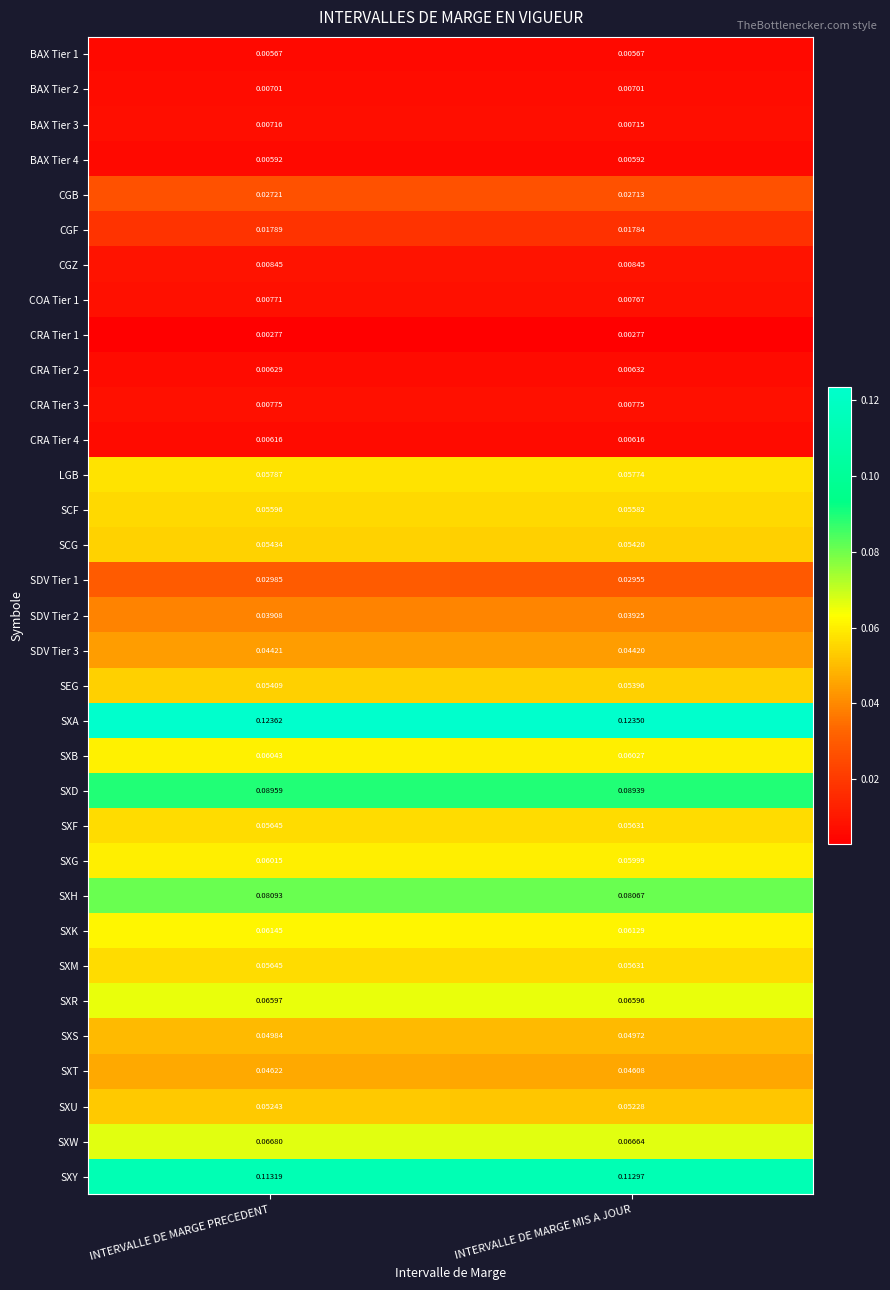

How many distinct data groups are displayed?

33